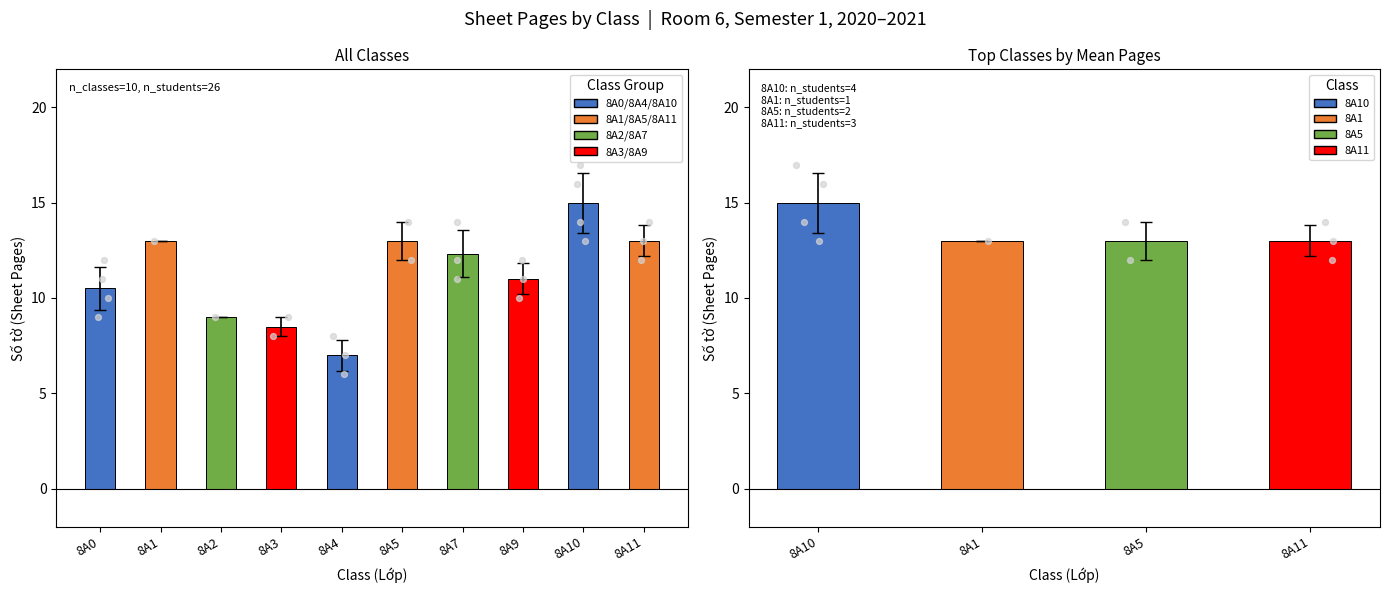

Approximately how many times larger is the value at 8A4 compared to 8A7?

0.6